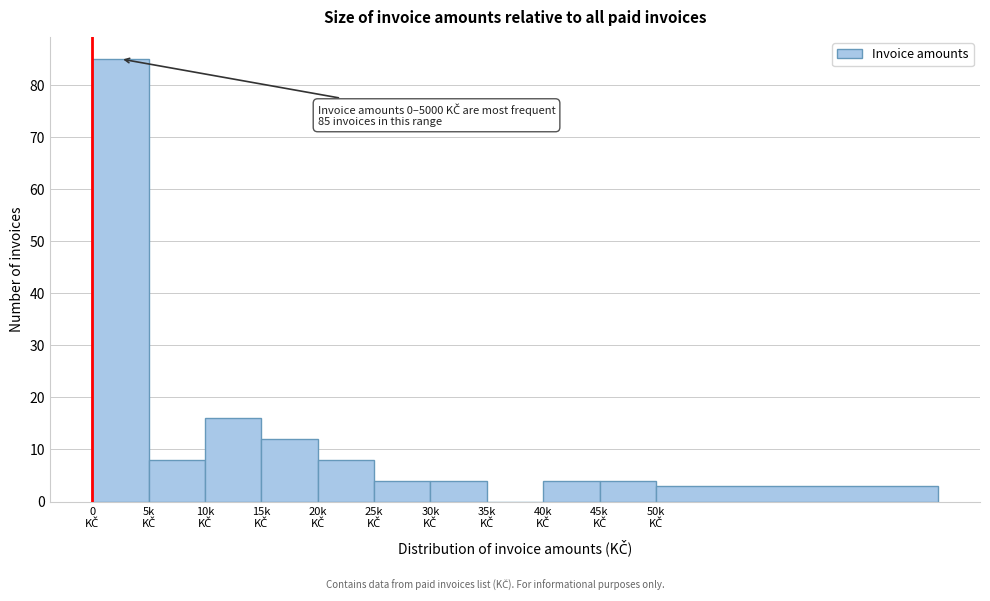

What is the sum of all values?

148